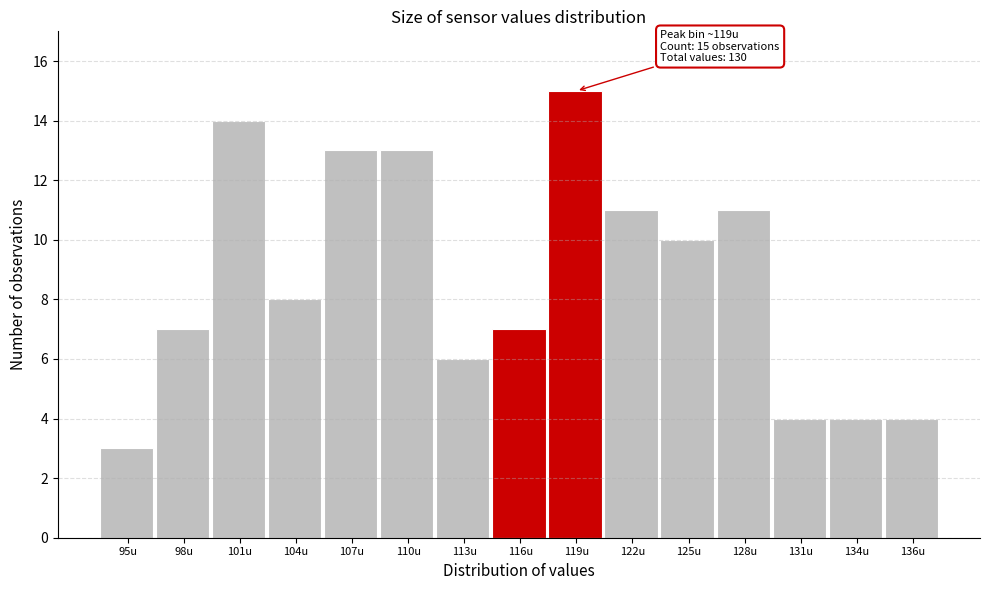

Reading left to right, transcribe all the data shown in this chart.

95u=3	98u=7	101u=14	104u=8	107u=13	110u=13	113u=6	116u=7	119u=15	122u=11	125u=10	128u=11	131u=4	134u=4	136u=4